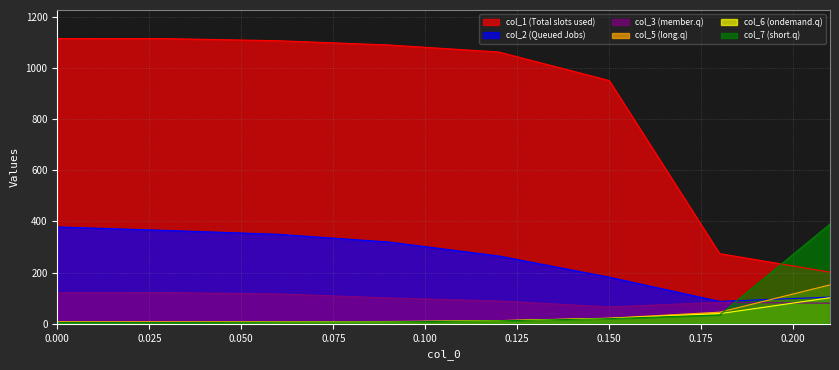

At which category does the chart reach its minimum across all series?

0.03